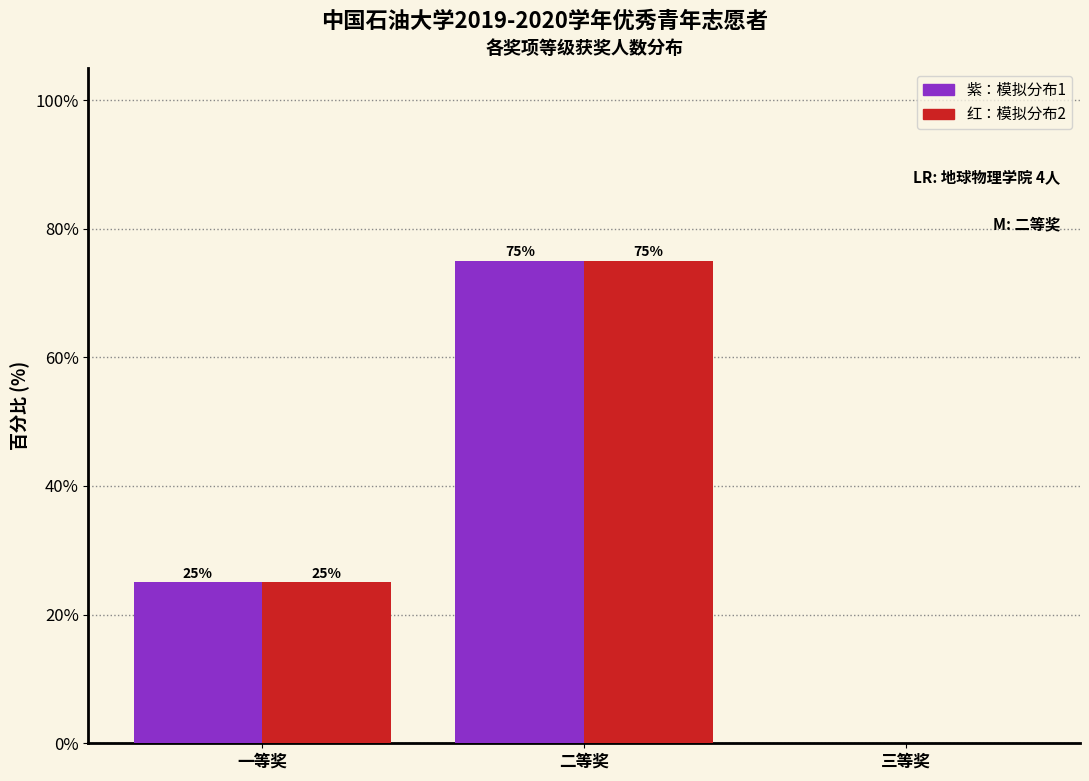

Which category has the highest value across all series?

二等奖